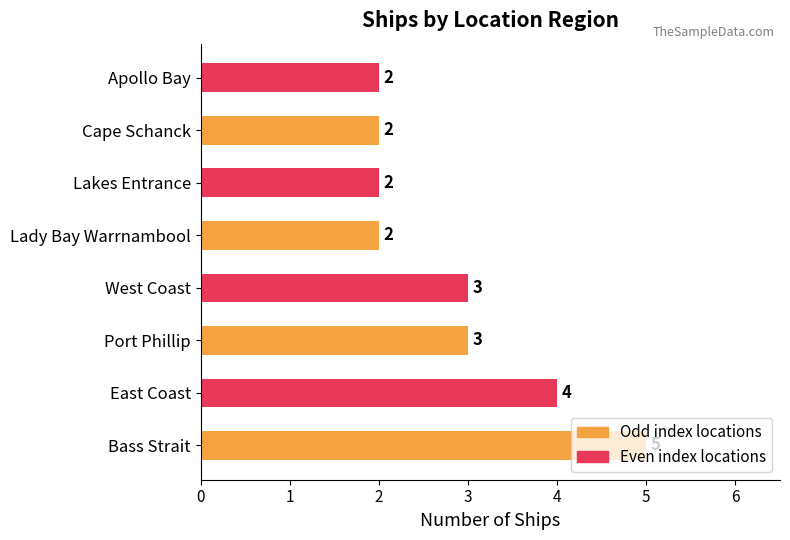

What is the ratio of the value at Apollo Bay to the value at East Coast?

0.5